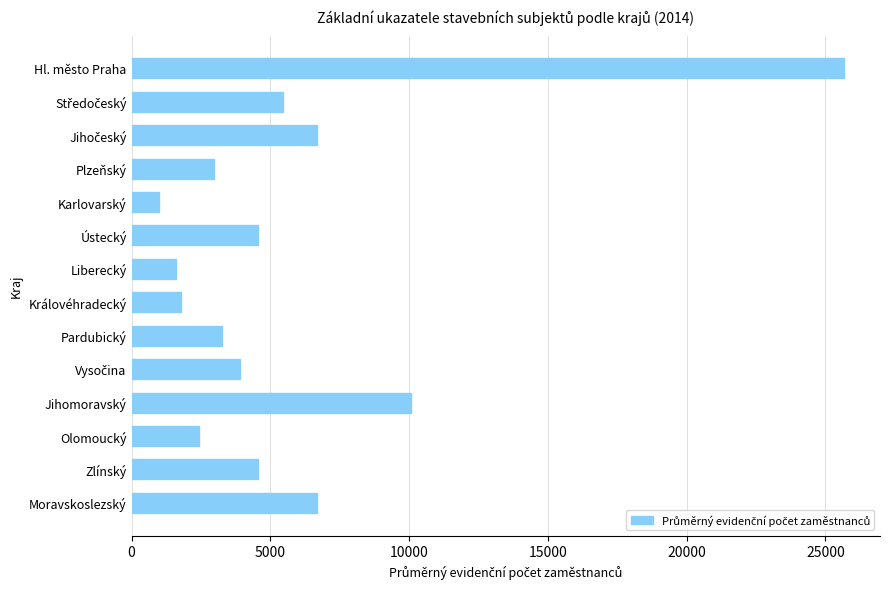

What is the difference between the maximum and minimum values?

24692